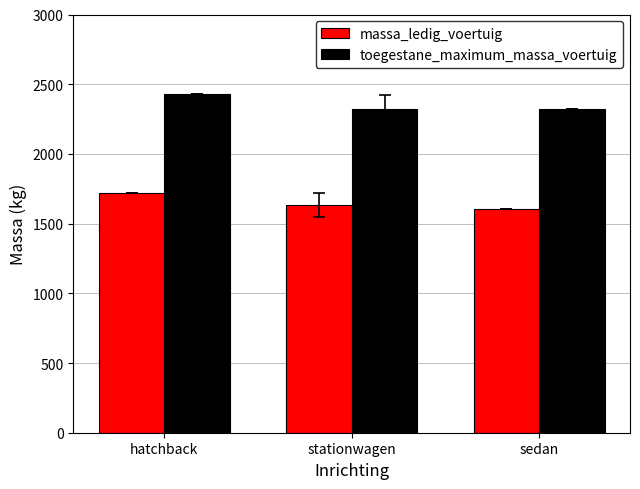

What is the label of the 1st bar from the right?

sedan